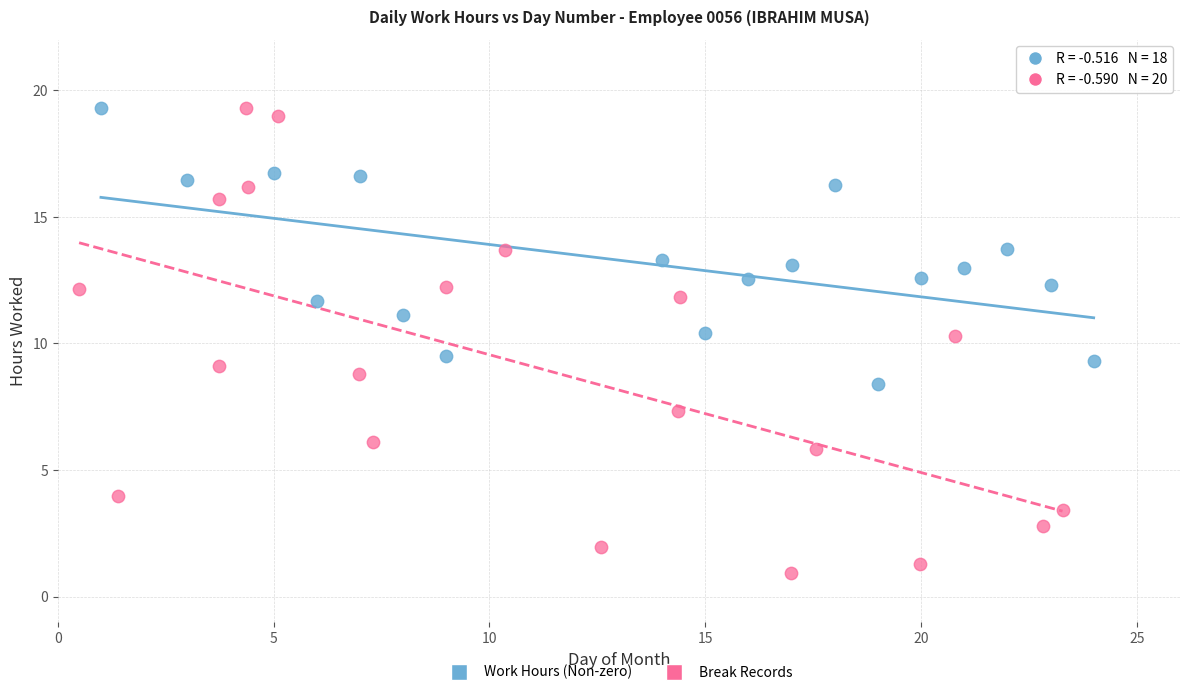

Which series contains the lowest Y value?

Break Records